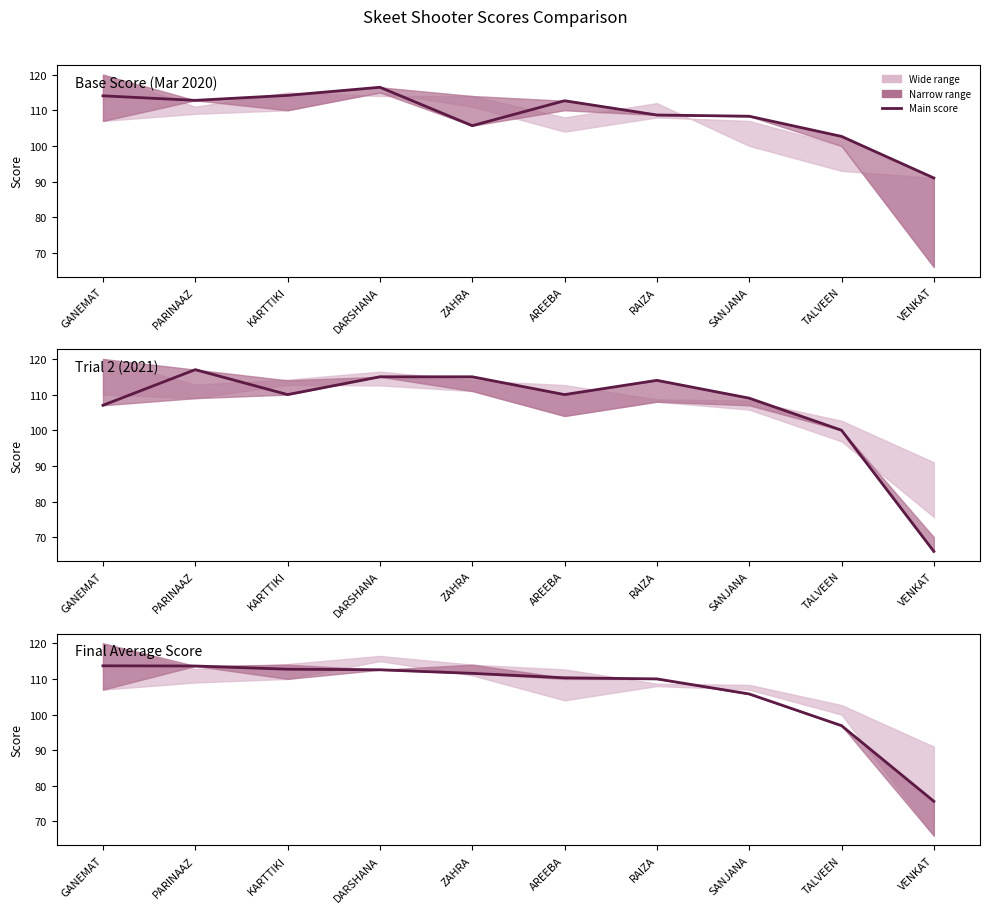

How many categories are shown in the chart?

10